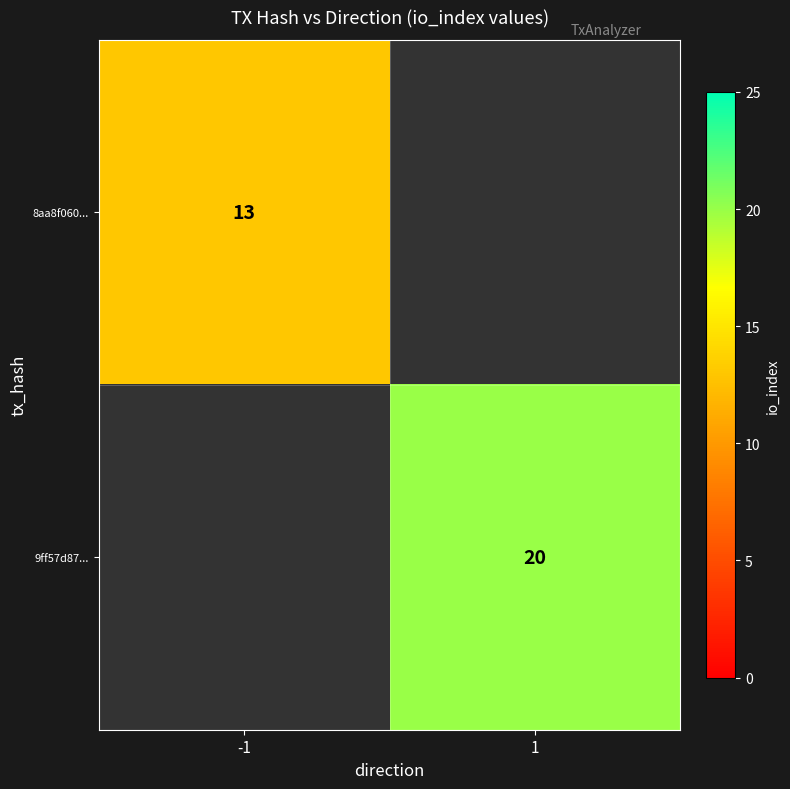

The 9ff57d87... series shows 33 at 1. True or false?

False